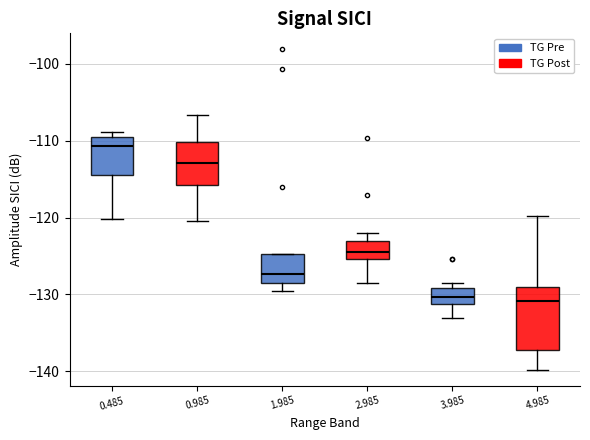

Reading left to right, read every box against the y-axis: the position of its median line, the range the box covers, and the ends of its whiskers. The values are not printed on the chart, so give them approximately, as read against the axis.

0.485: median -111, box -114 to -109, whiskers -120 to -109 (just above the box's upper edge)
0.985: median -113, box -116 to -110, whiskers -120 to -107
1.985: median -127, box -128 to -125, whiskers -130 to -125
2.985: median -124, box -125 to -123, whiskers -128 to -122
3.985: median -130, box -131 to -129, whiskers -133 to -128
4.985: median -131, box -137 to -129, whiskers -140 to -120